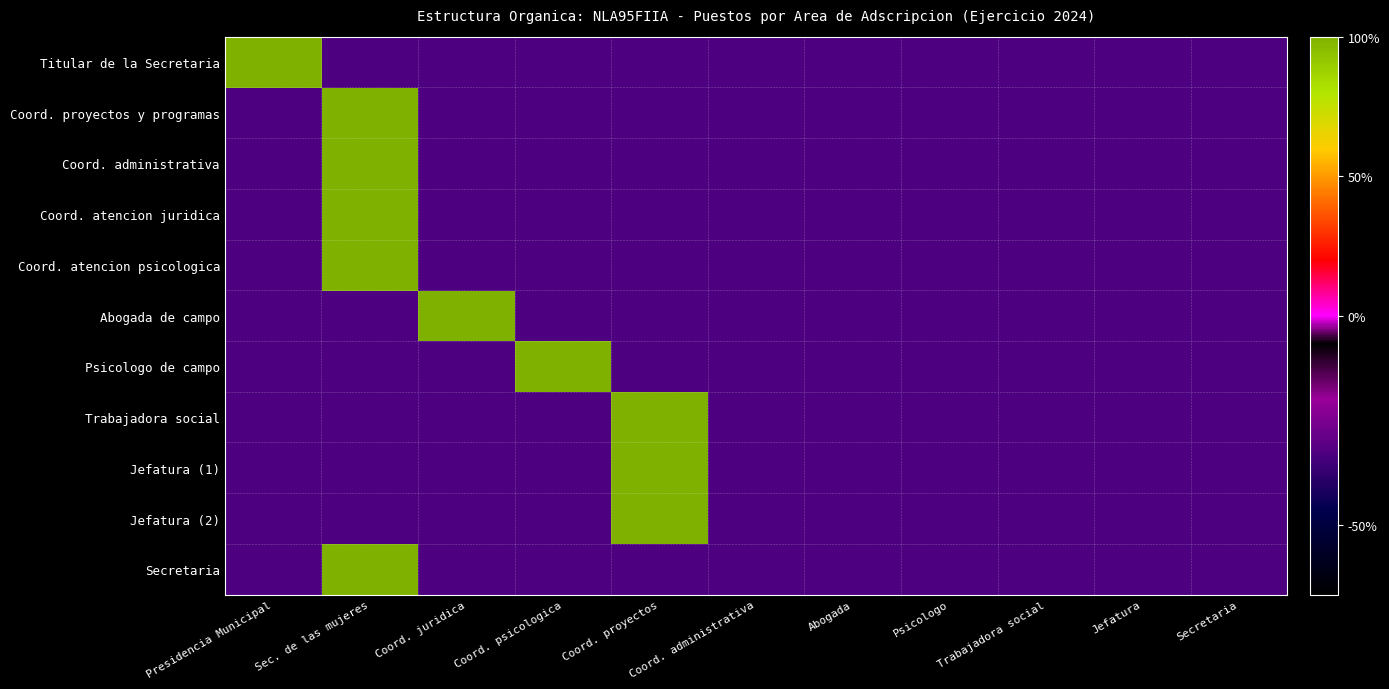

Count the number of categories in the chart.

11